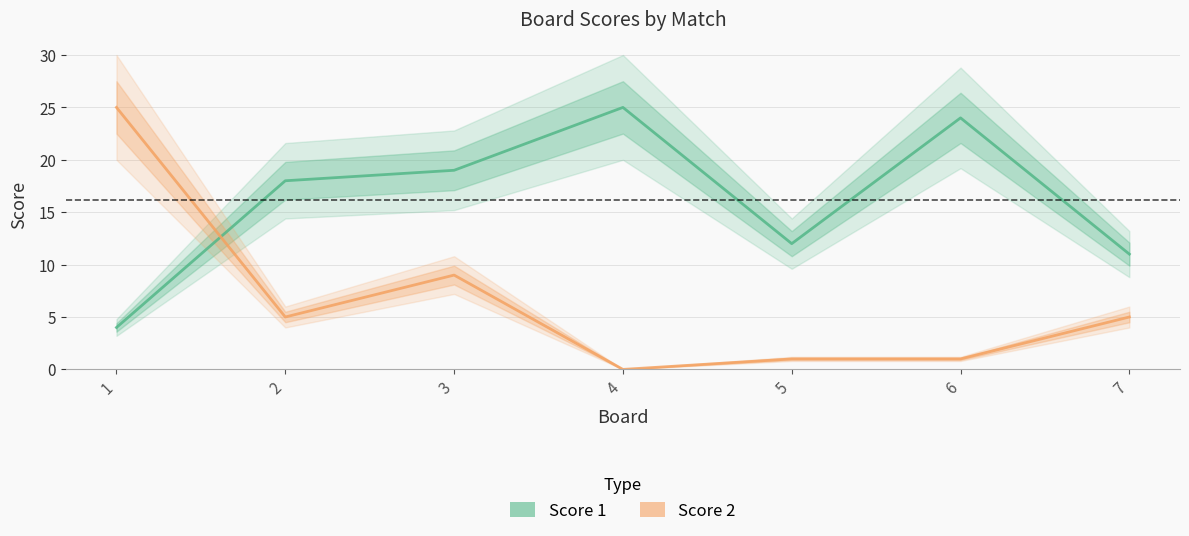

True or false: Score 1 has more than 1 points higher than both neighbors.

True